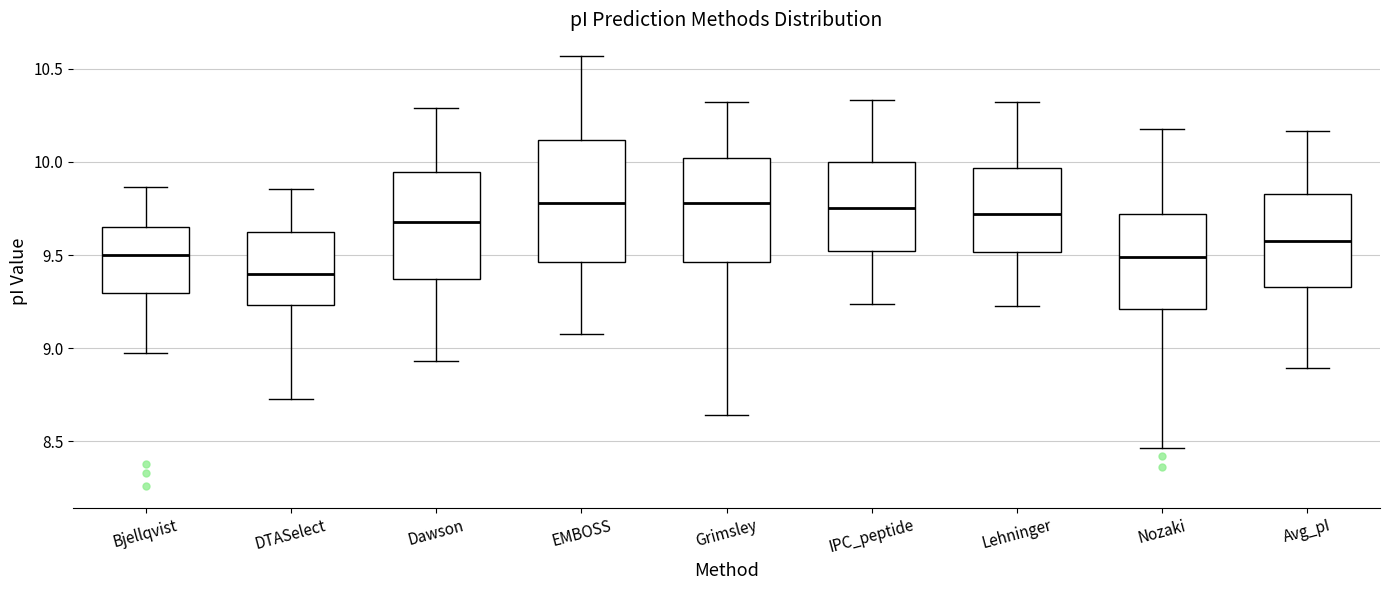

Reading left to right, transcribe this box plot: for each box, give where its median line is, the range the box spans, and where its two whiskers end, as read against the y-axis. The values are not printed on the chart, so give them approximately, as read against the axis.

Bjellqvist: median 9.50, box 9.30 to 9.65, whiskers 9.00 to 9.85
DTASelect: median 9.40, box 9.25 to 9.65, whiskers 8.75 to 9.85
Dawson: median 9.70, box 9.35 to 9.95, whiskers 8.95 to 10.30
EMBOSS: median 9.80, box 9.45 to 10.10, whiskers 9.10 to 10.55
Grimsley: median 9.80, box 9.45 to 10.00, whiskers 8.65 to 10.30
IPC_peptide: median 9.75, box 9.50 to 10.00, whiskers 9.25 to 10.35
Lehninger: median 9.70, box 9.50 to 9.95, whiskers 9.20 to 10.30
Nozaki: median 9.50, box 9.20 to 9.70, whiskers 8.45 to 10.20
Avg_pI: median 9.60, box 9.35 to 9.85, whiskers 8.90 to 10.15